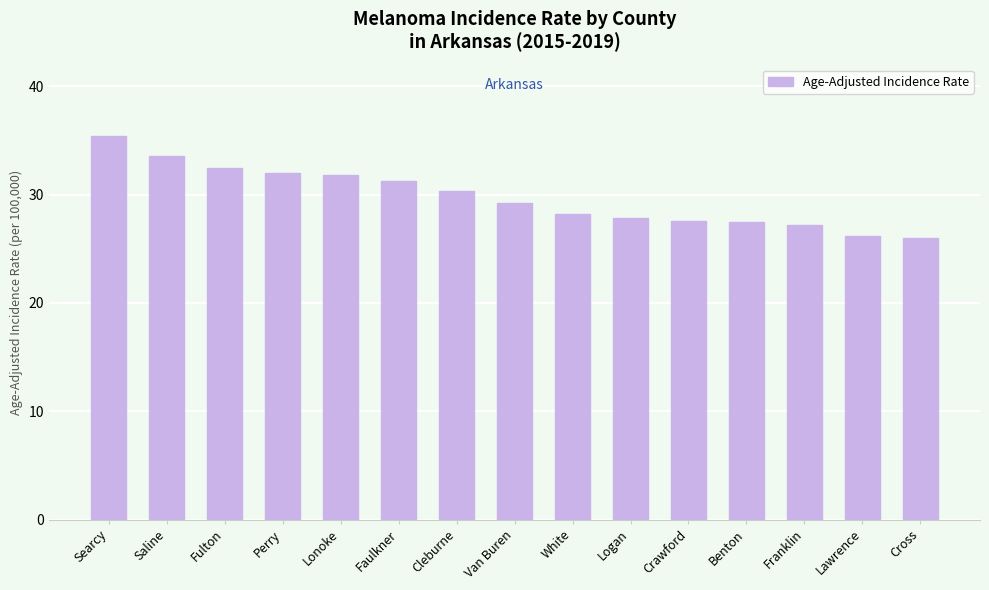

What is the difference between the maximum and minimum values?

9.4